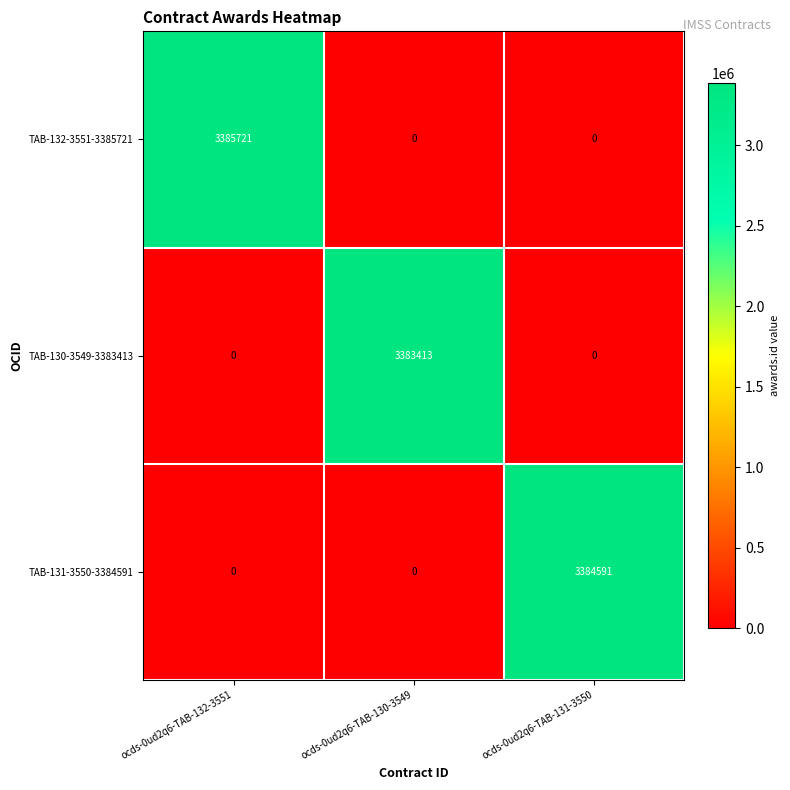

What is the greatest value displayed?

3385721